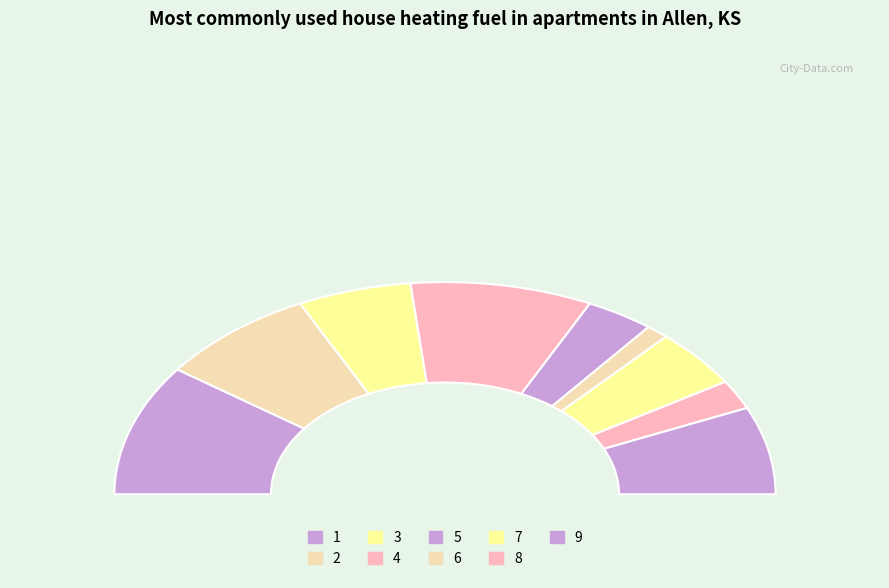

Is it true that 8 is 4% of the pie?

True